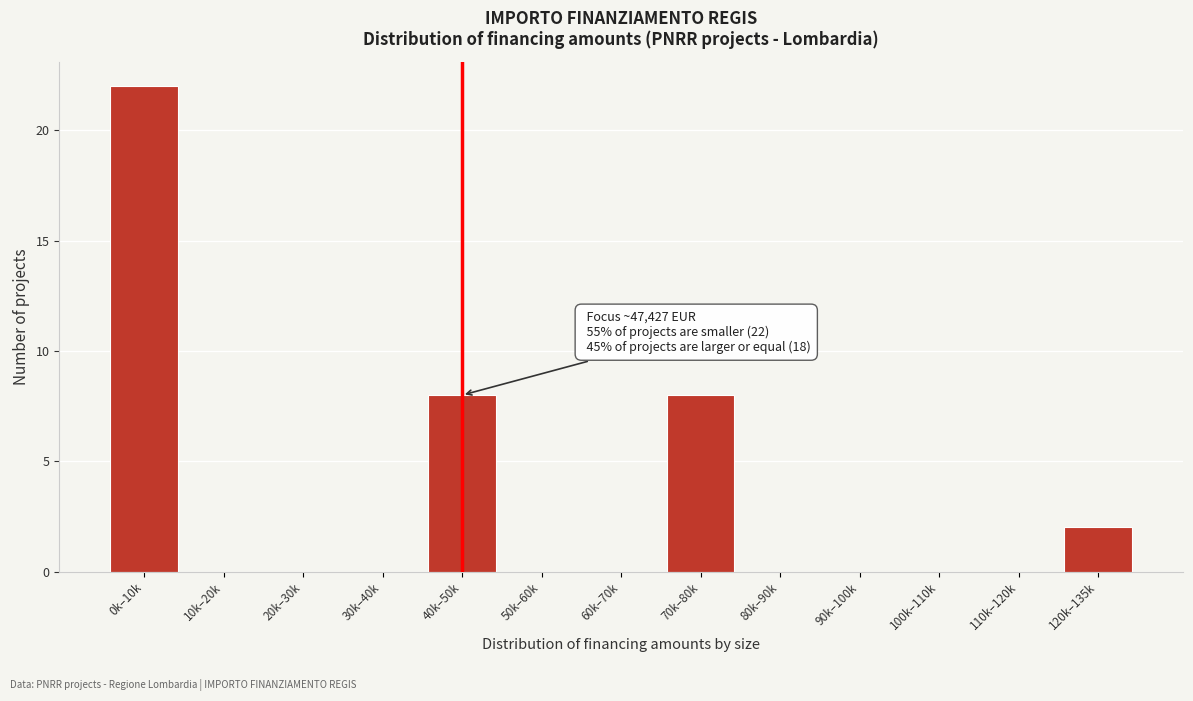

Reading left to right, transcribe all the data shown in this chart.

0k–10k=22	10k–20k=0	20k–30k=0	30k–40k=0	40k–50k=8	50k–60k=0	60k–70k=0	70k–80k=8	80k–90k=0	90k–100k=0	100k–110k=0	110k–120k=0	120k–135k=2